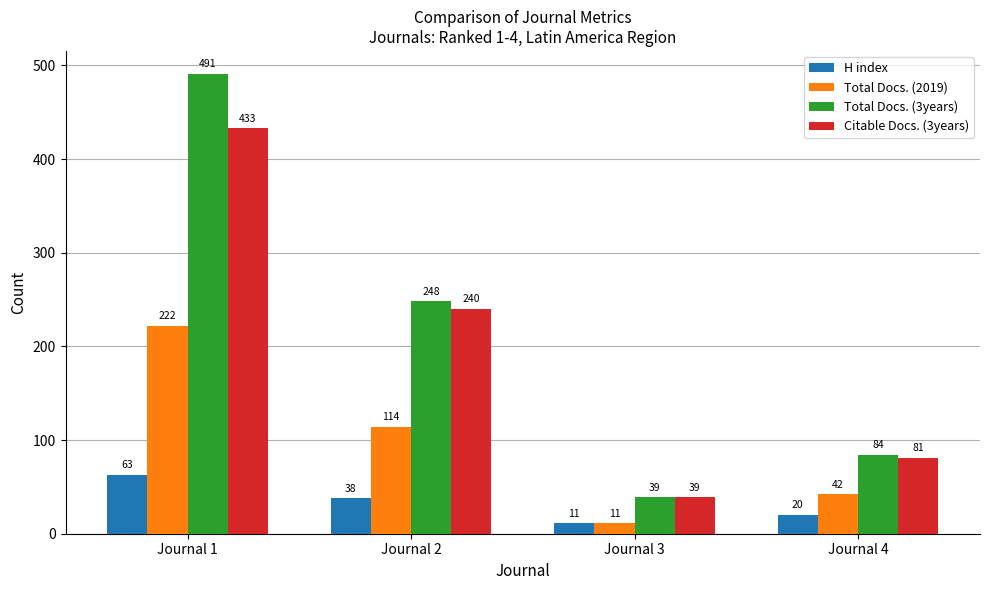

How many bars are there in total?

16